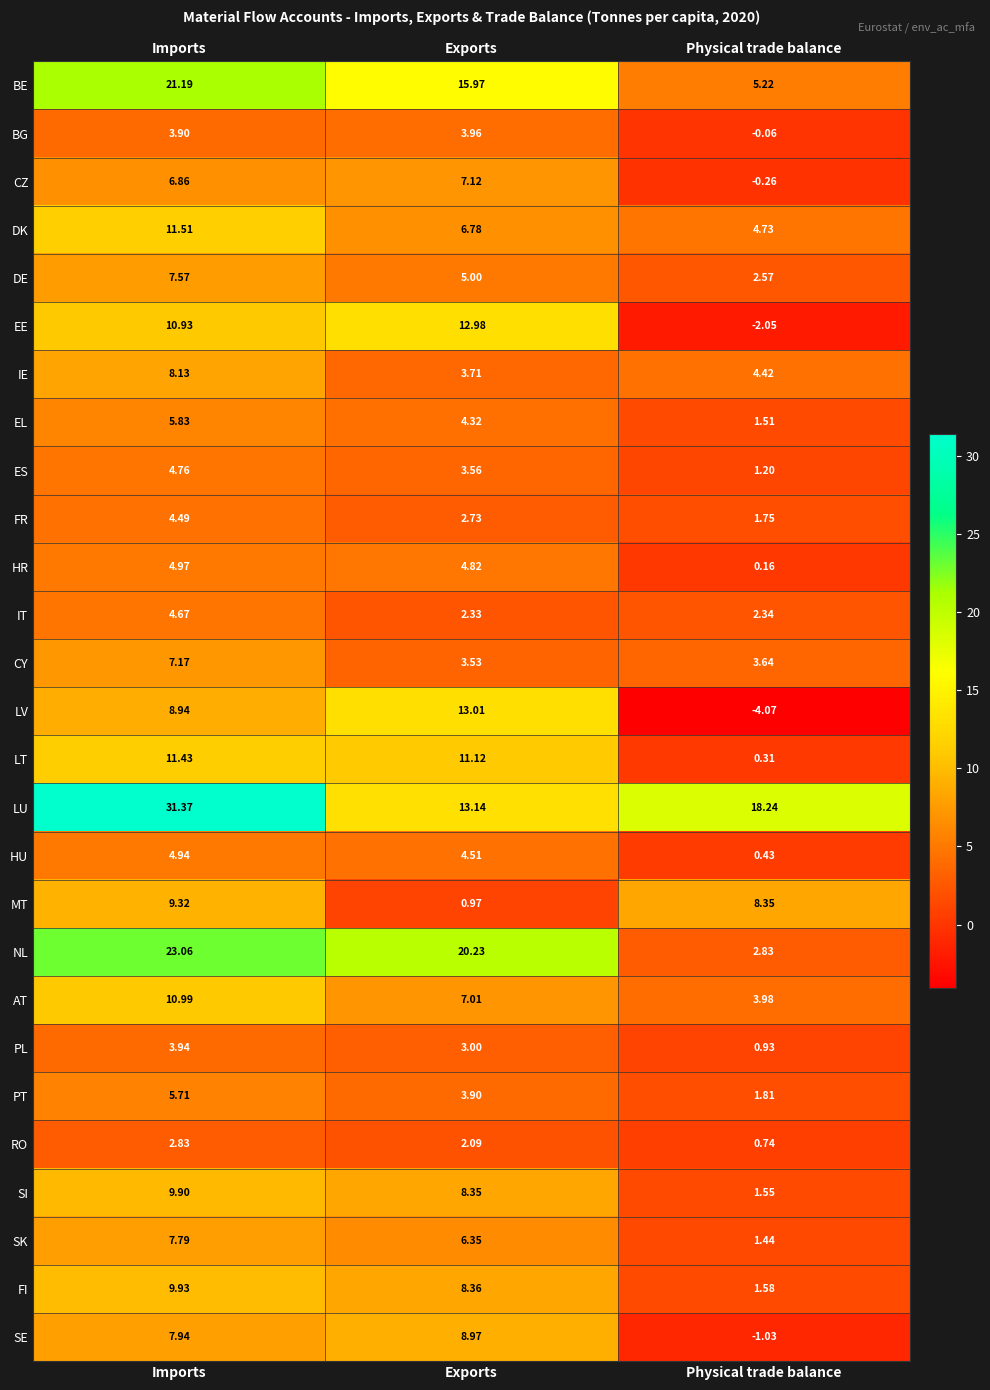

Where does the FR series first go above 2?

Imports